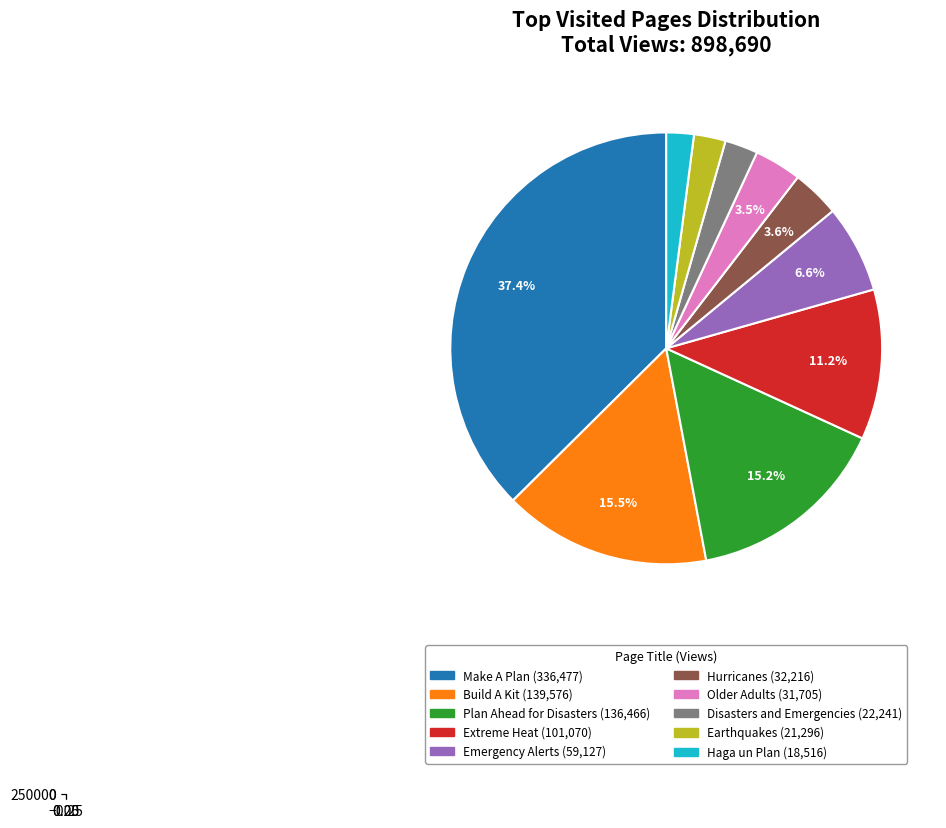

To the nearest percent, what percentage of the pie is Hurricanes?

4%